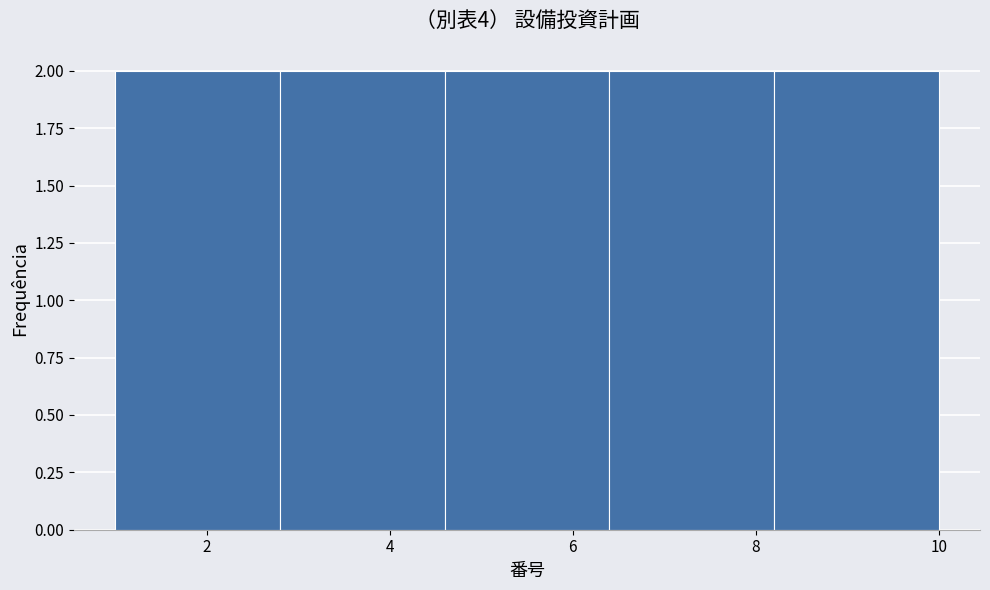

Reading left to right, list every bar in this chart as the range it spans on the x-axis followed by its height. The values are not printed on the chart, so give them approximately, as read against the axis.

1.0 to 2.8: 2
2.8 to 4.6: 2
4.6 to 6.4: 2
6.4 to 8.2: 2
8.2 to 10.0: 2